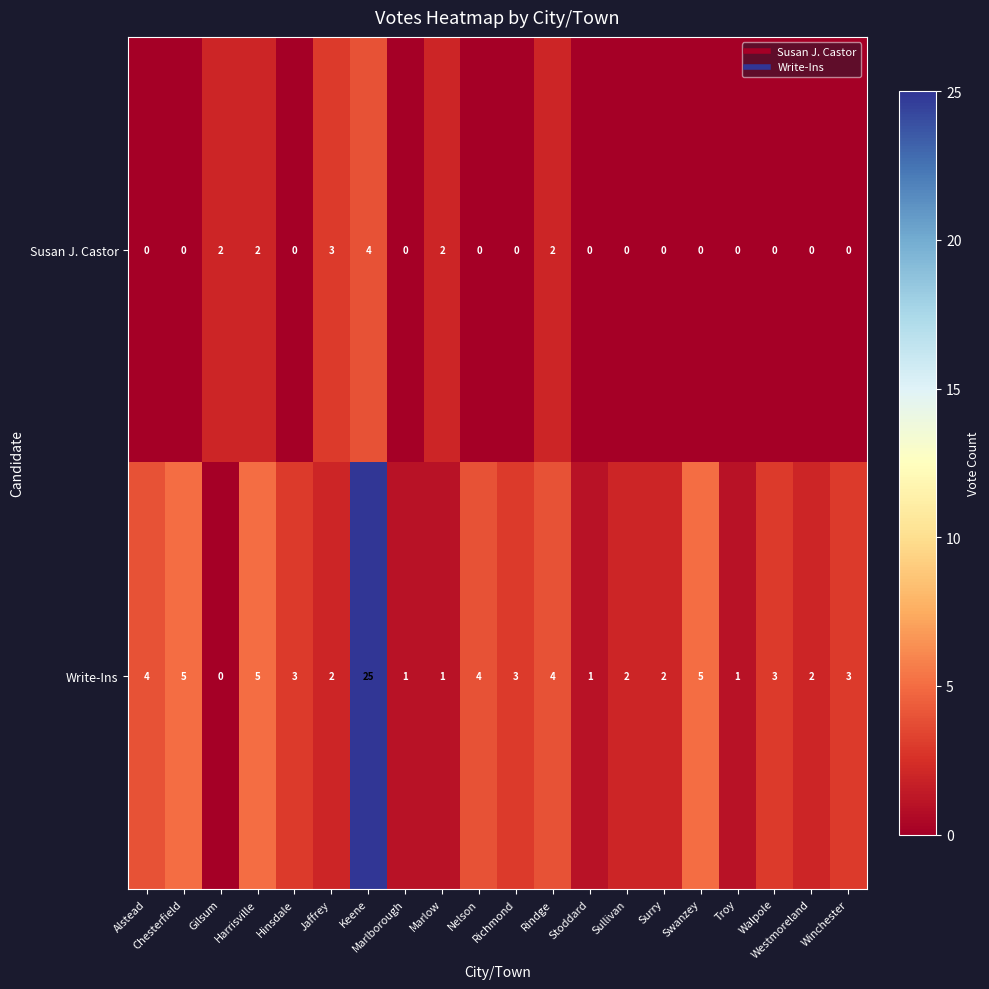

What is the sum of all Write-Ins values?

76